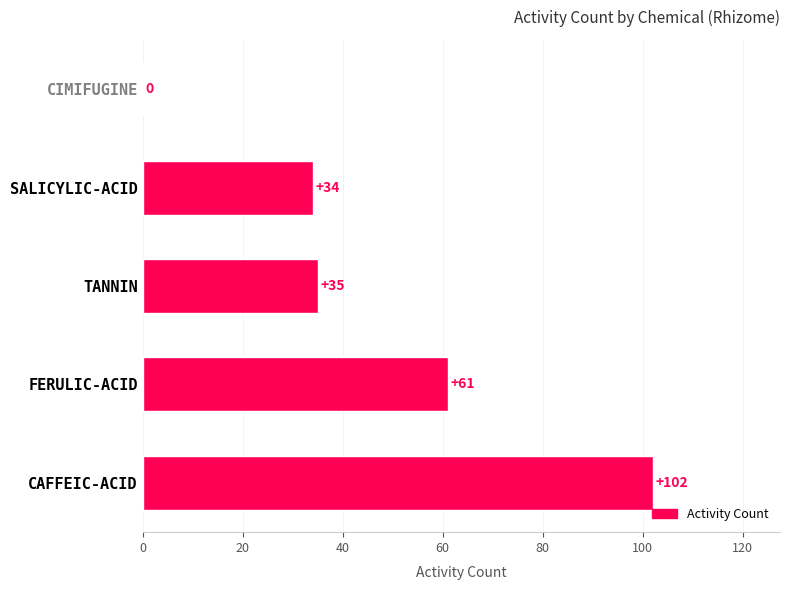

The value at FERULIC-ACID is 61. True or false?

True